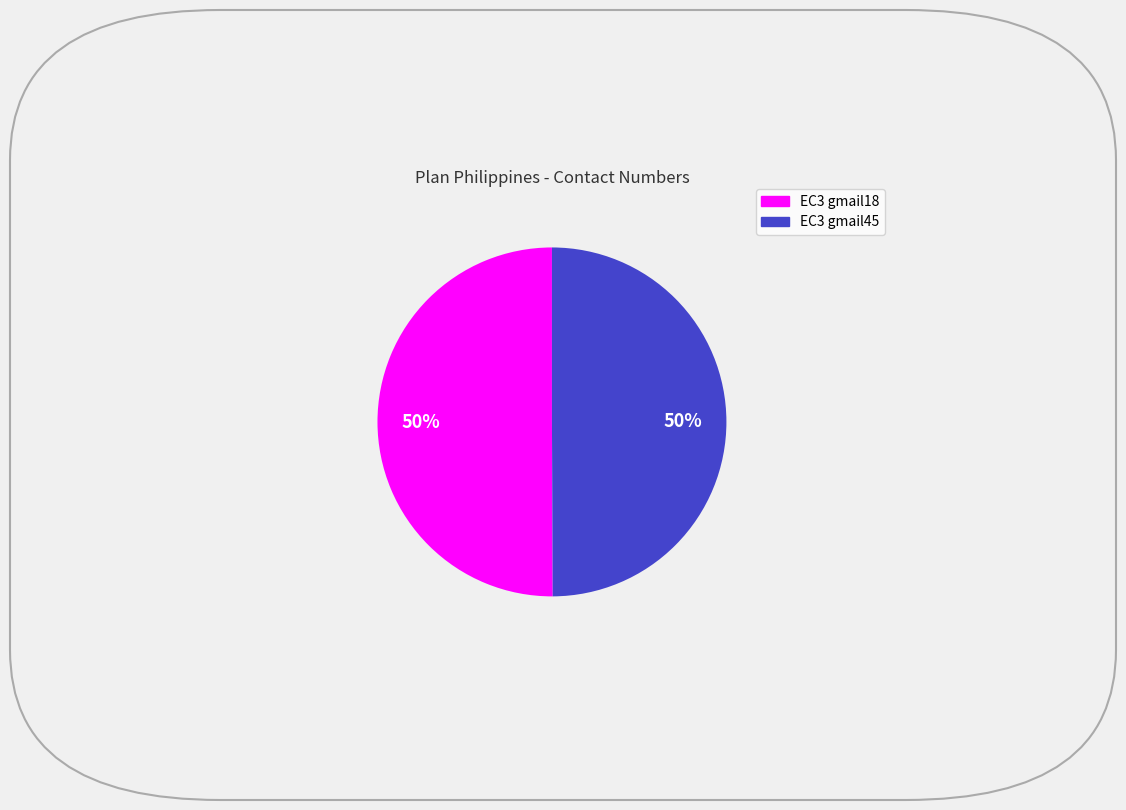

Combined, do EC3 gmail18 and EC3 gmail45 account for over 50%?

Yes